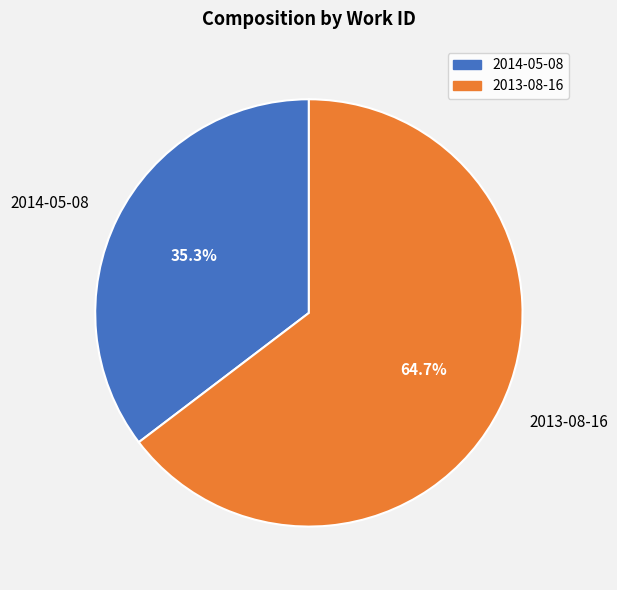

How many segments does this pie chart have?

2